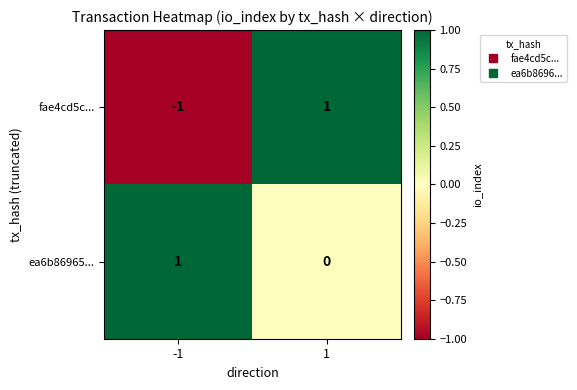

True or false: fae4cd5c... has a value of -1 at -1.

True